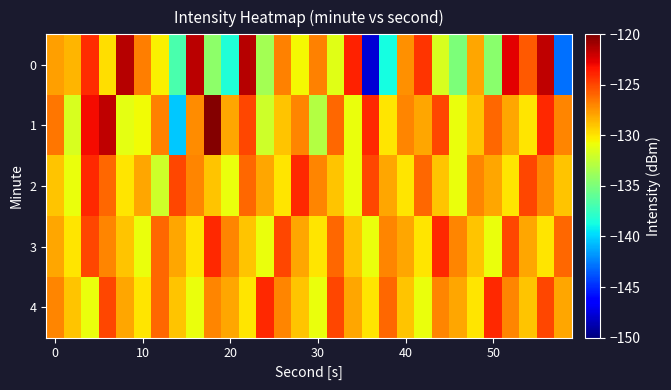

Which series has the largest total across all categories?

3